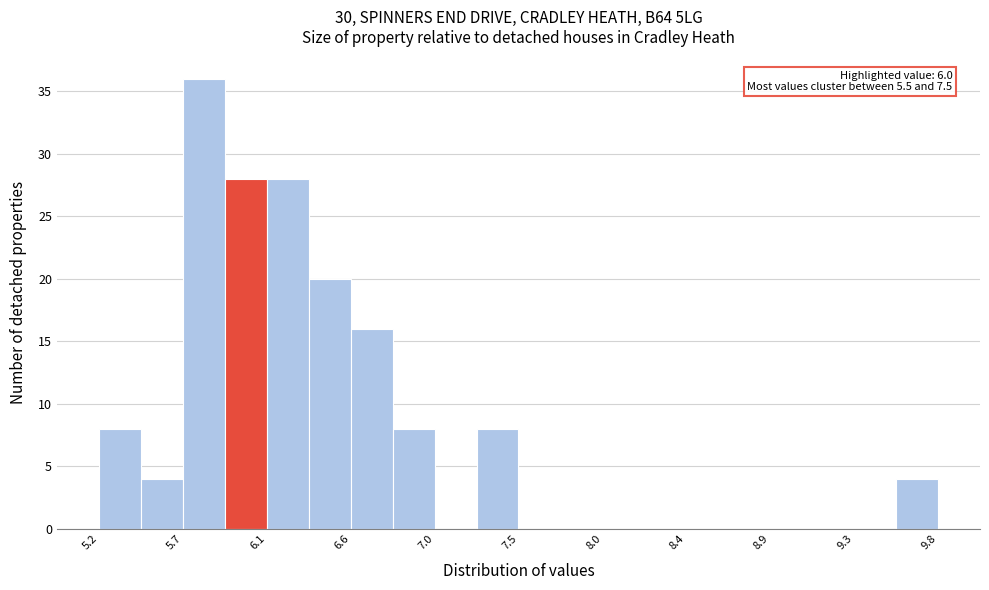

Which range on the x-axis has the tallest bar?

5.70 to 5.90